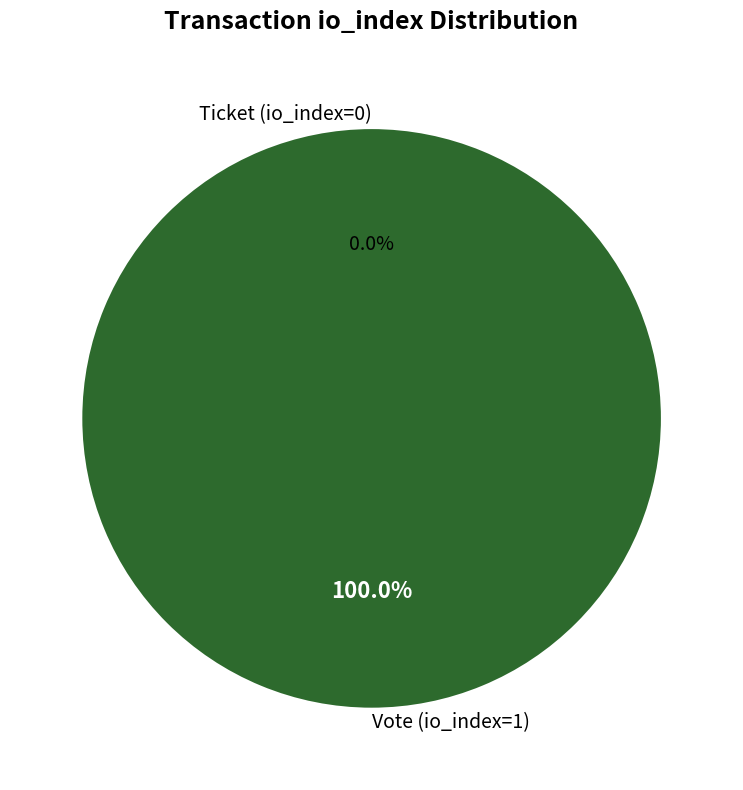

Rank the categories by value from lowest to highest.

Ticket (io_index=0), Vote (io_index=1)